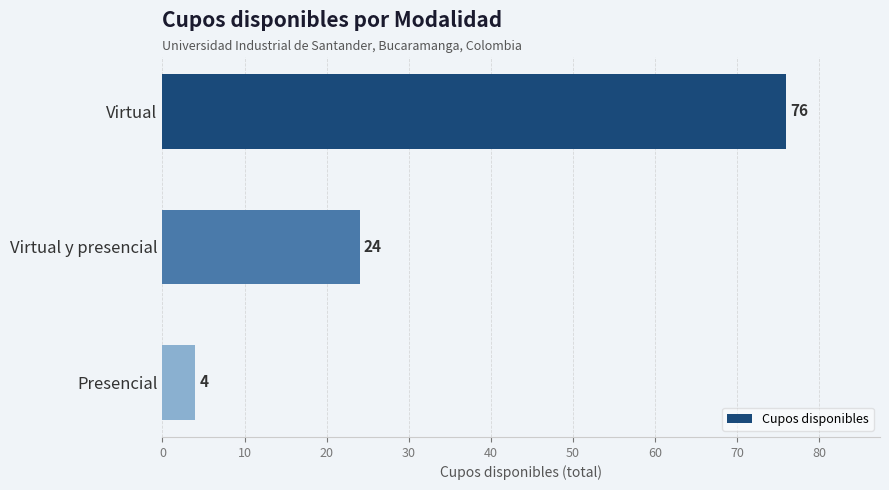

List the labels in order of value, largest first.

Virtual, Virtual y presencial, Presencial